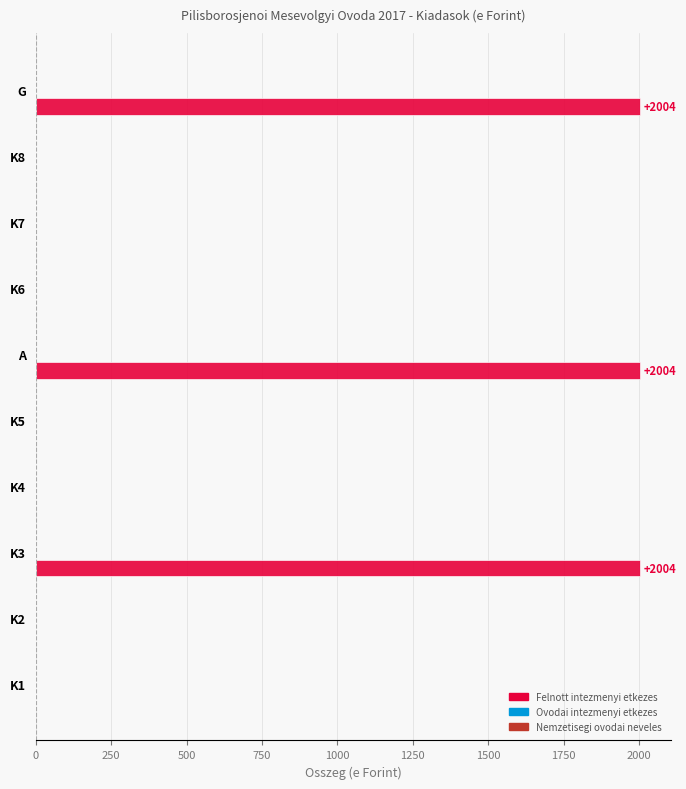

Which has a higher value, G or K6?

G